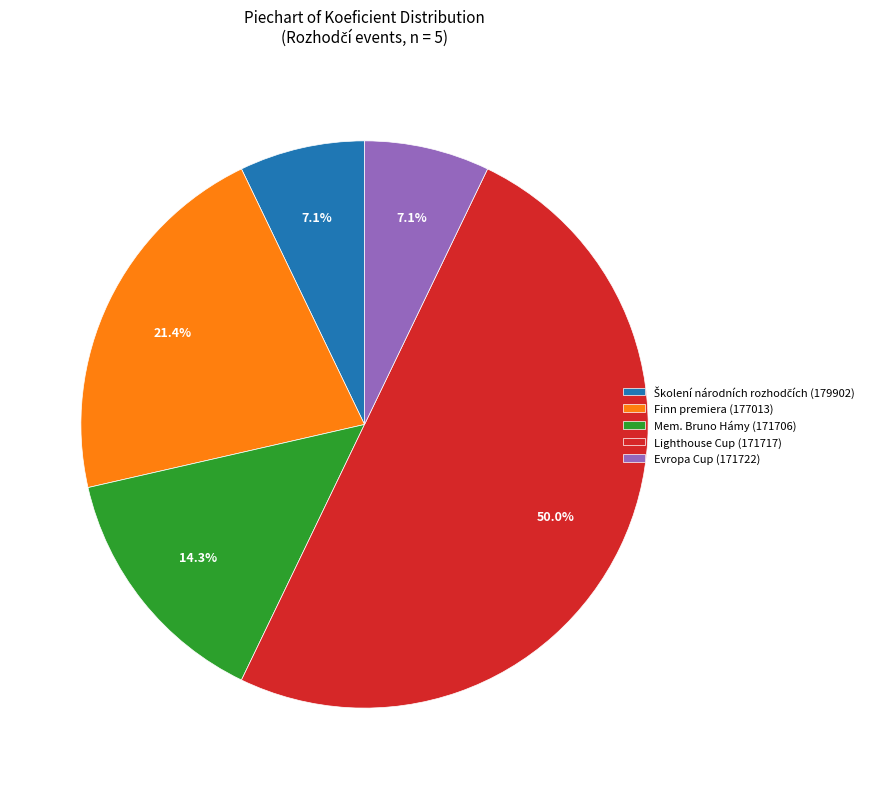

Do Evropa Cup (171722) and Mem. Bruno Hámy (171706) together represent more than half of the pie?

No